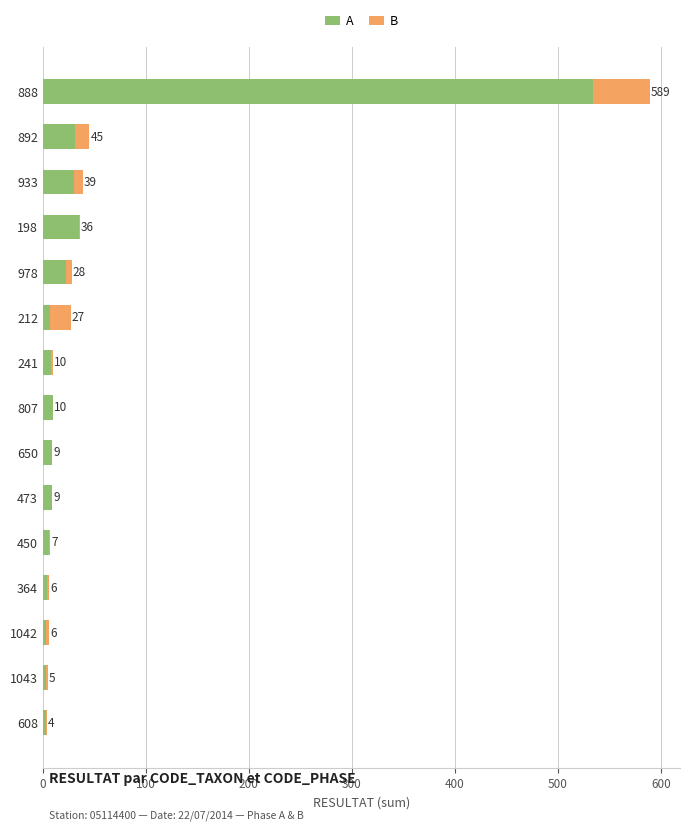

What are all the series names shown in the legend?

A, B